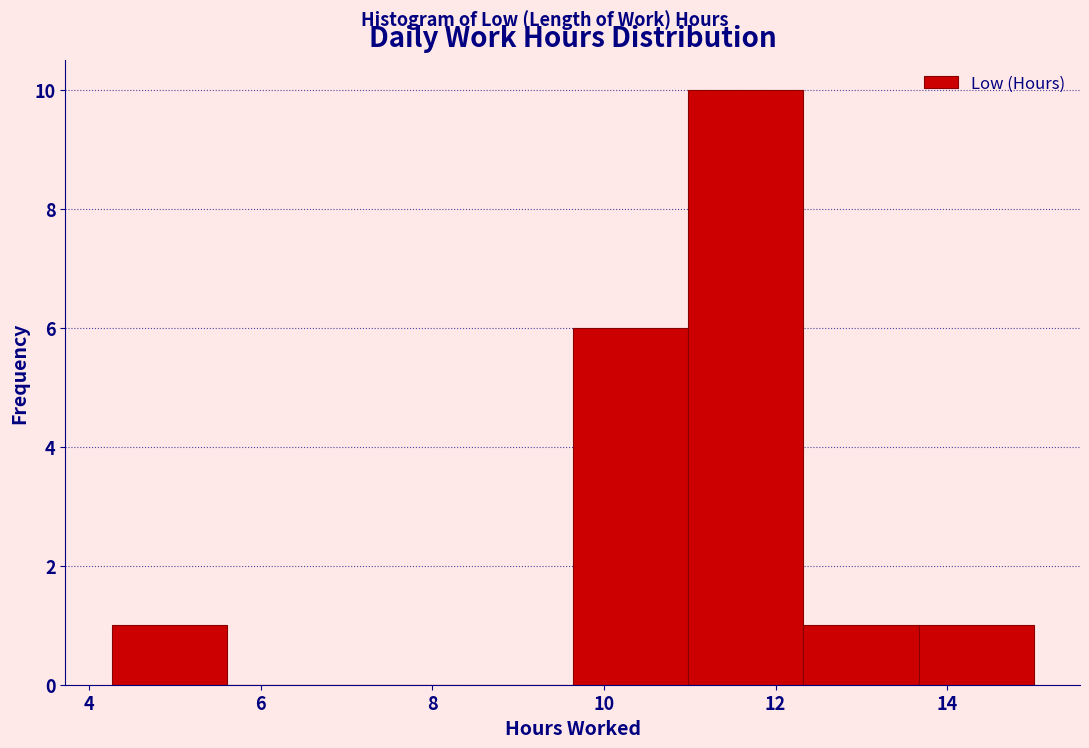

Reading left to right, list every bar in this chart as the range it spans on the x-axis followed by its height. Neither the bar edges nor the heights are printed on the chart, so give them approximately, as read against the axes.

4.2 to 5.6: 1
5.6 to 7.0: 0
7.0 to 8.2: 0
8.2 to 9.6: 0
9.6 to 11.0: 6
11.0 to 12.4: 10
12.4 to 13.6: 1
13.6 to 15.0: 1